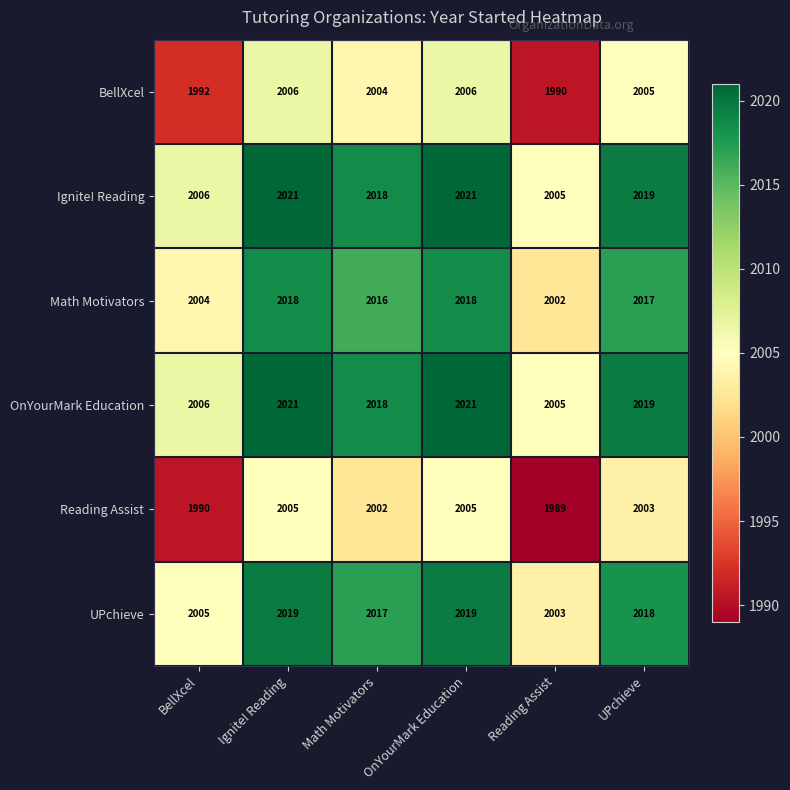

What is the spread (max minus min) of values at Math Motivators?

16